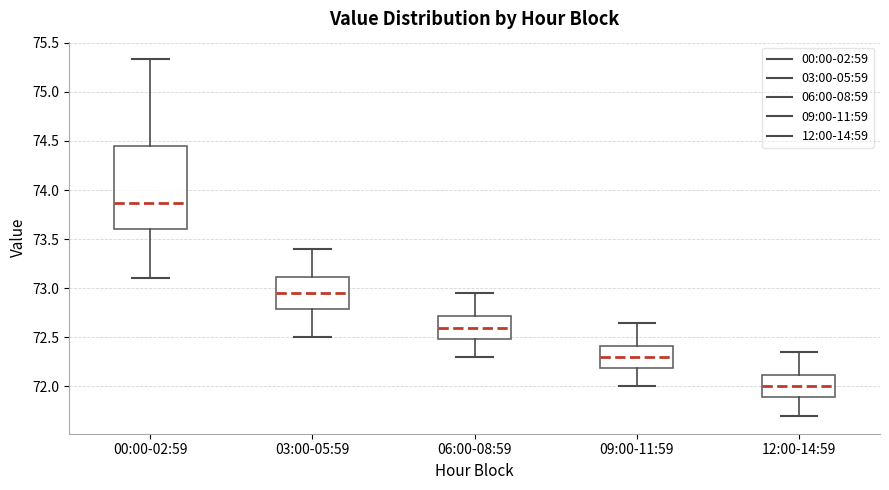

Reading left to right, read every box against the y-axis: the position of its median line, the range the box covers, and the ends of its whiskers. The values are not printed on the chart, so give them approximately, as read against the axis.

00:00-02:59: median 73.85, box 73.60 to 74.45, whiskers 73.10 to 75.35
03:00-05:59: median 72.95, box 72.80 to 73.10, whiskers 72.50 to 73.40
06:00-08:59: median 72.60, box 72.50 to 72.70, whiskers 72.30 to 72.95
09:00-11:59: median 72.30, box 72.20 to 72.40, whiskers 72.00 to 72.65
12:00-14:59: median 72.00, box 71.90 to 72.10, whiskers 71.70 to 72.35